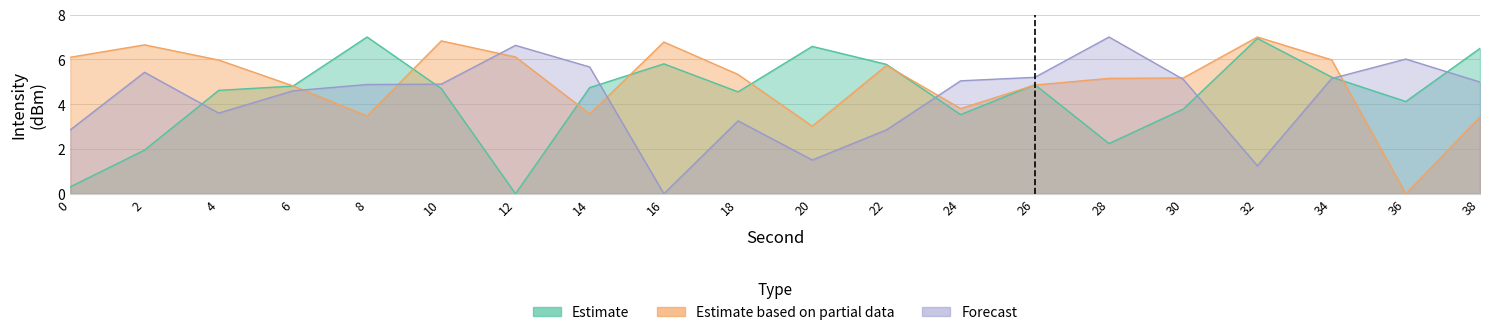

True or false: Forecast and Estimate cross at least once.

True